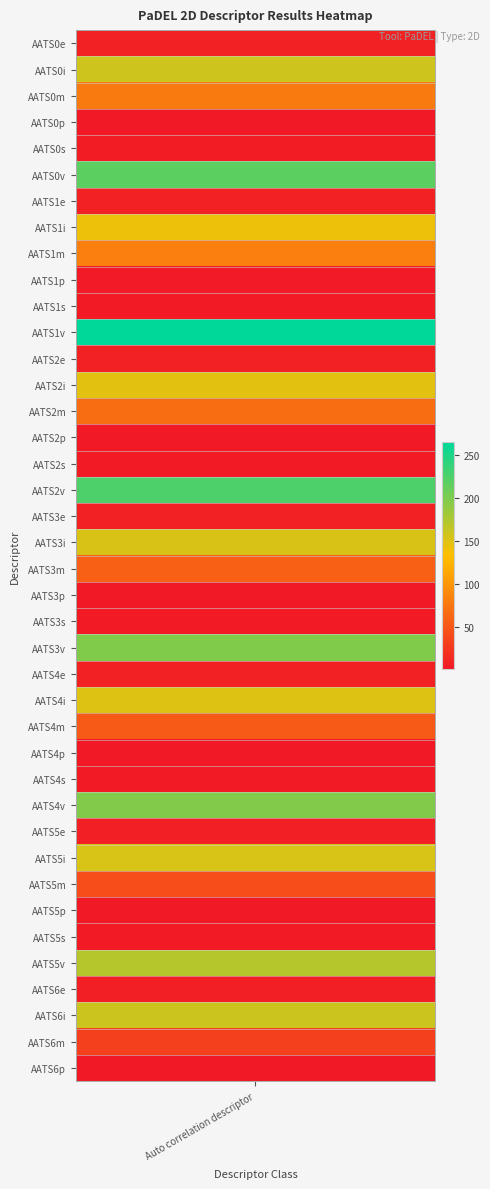

What is the greatest value displayed?

265.4